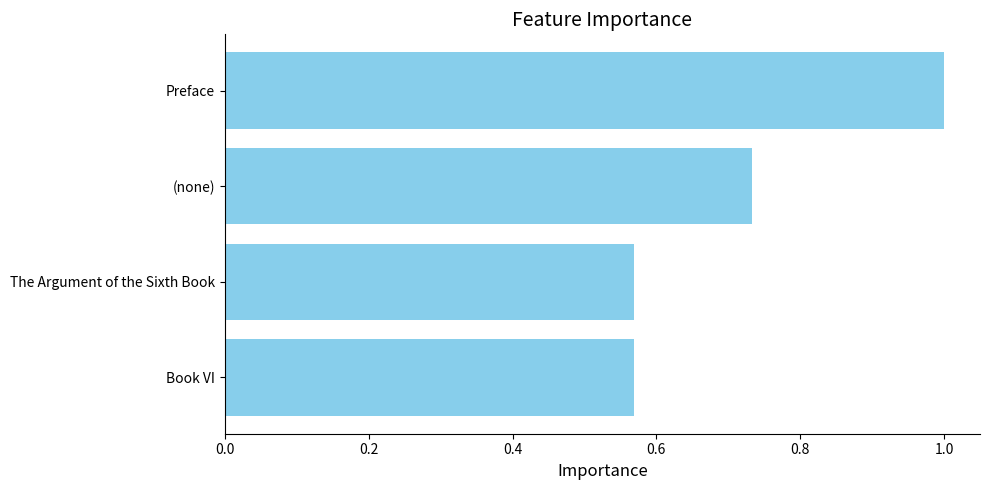

Between The Argument of the Sixth Book and (none), which is larger?

(none)